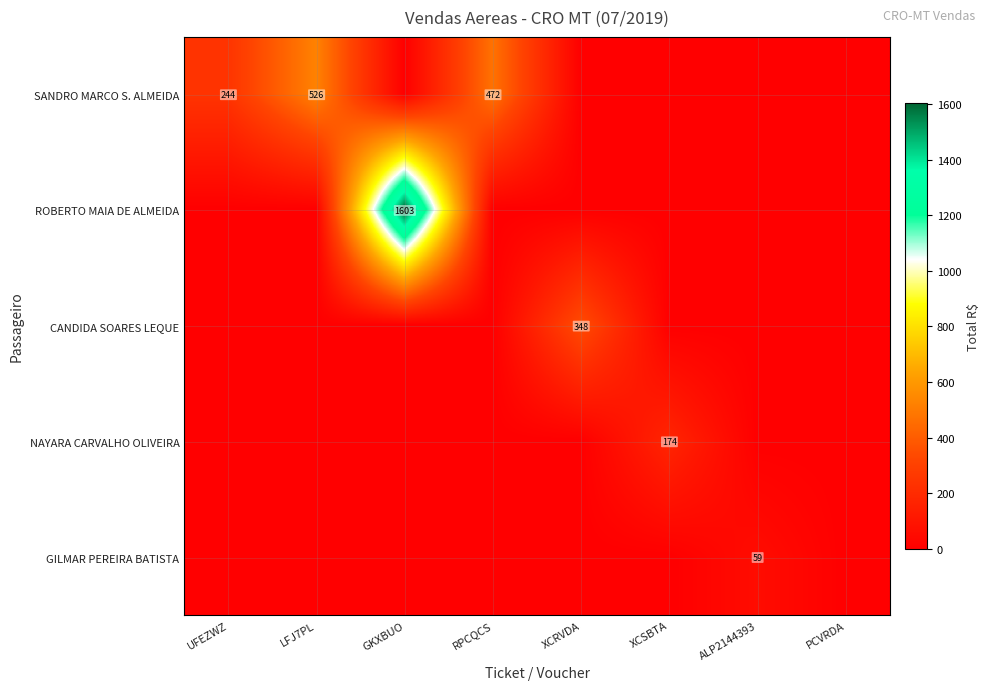

The value of ROBERTO MAIA DE ALMEIDA at GKXBUO is 1080. True or false?

False